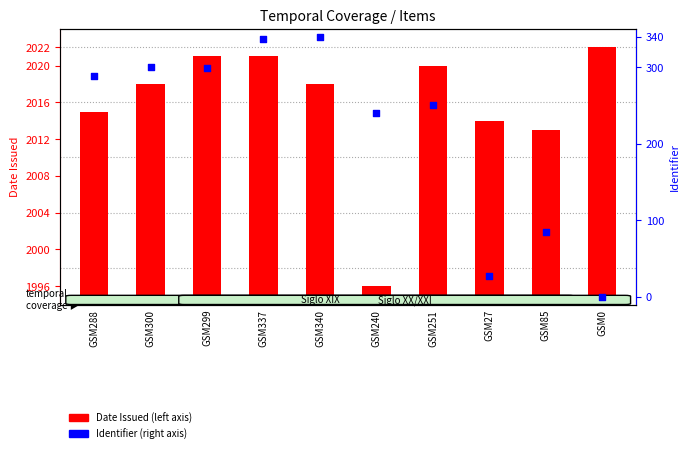

What are all the series names shown in the legend?

Date Issued, Identifier